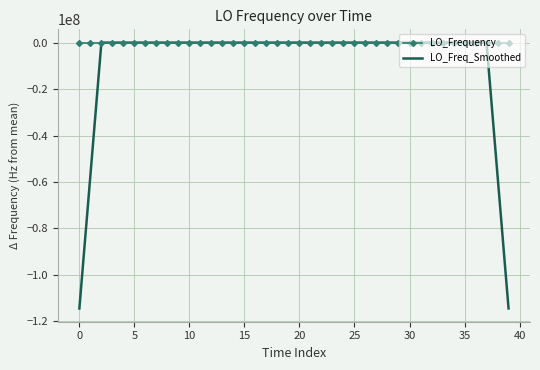

Rank the series by their average value, from highest to lowest.

LO_Frequency, LO_Freq_Smoothed